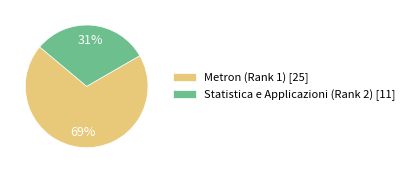

Is it true that Statistica e Applicazioni (Rank 2) is 31% of the pie?

True